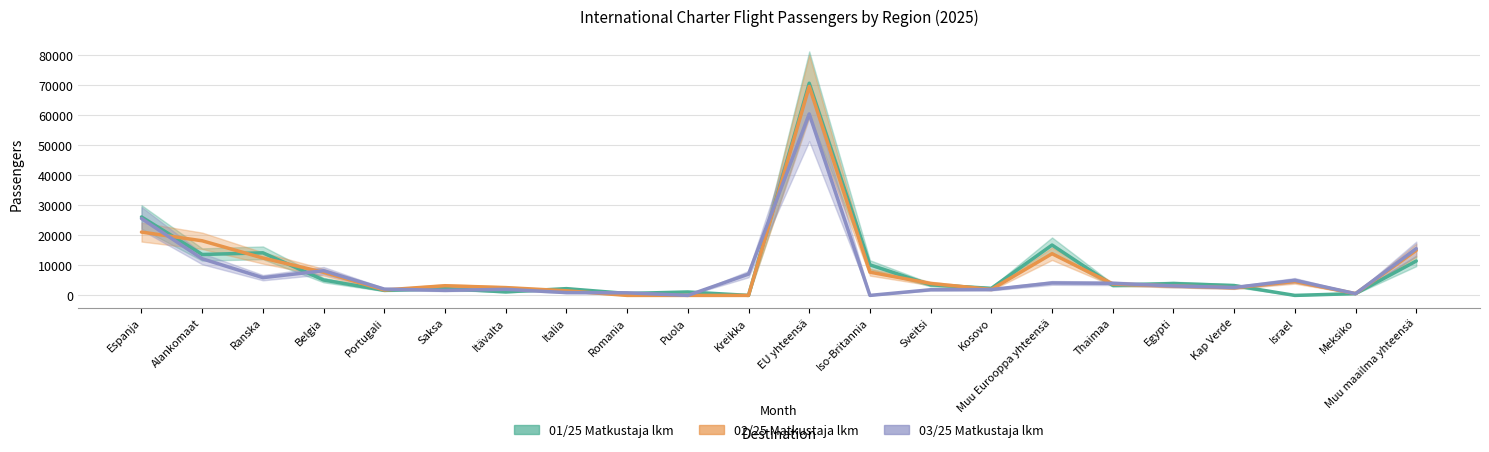

At which category is the sum across all series the highest?

EU yhteensä